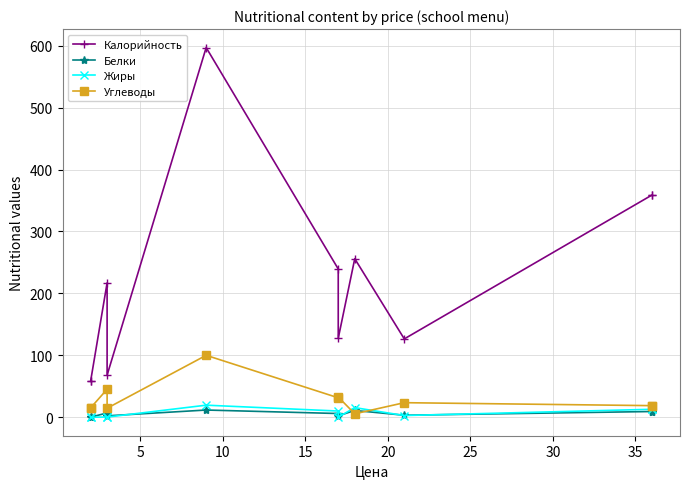

Which series has the largest total across all categories?

Калорийность